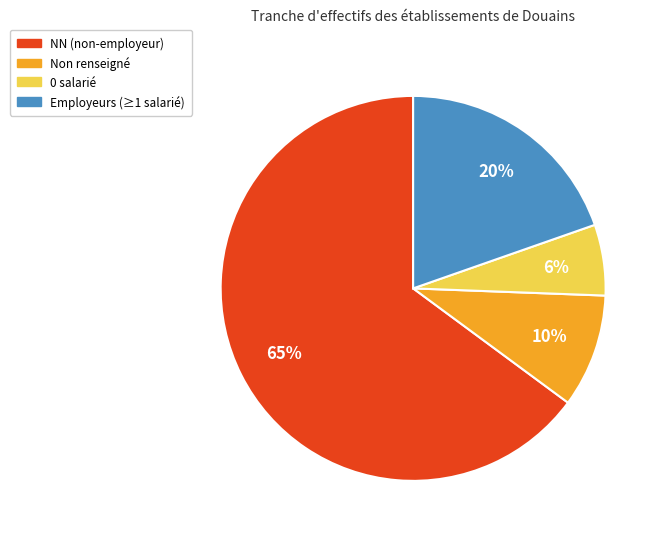

Is it true that Non renseigné is 18% of the pie?

False